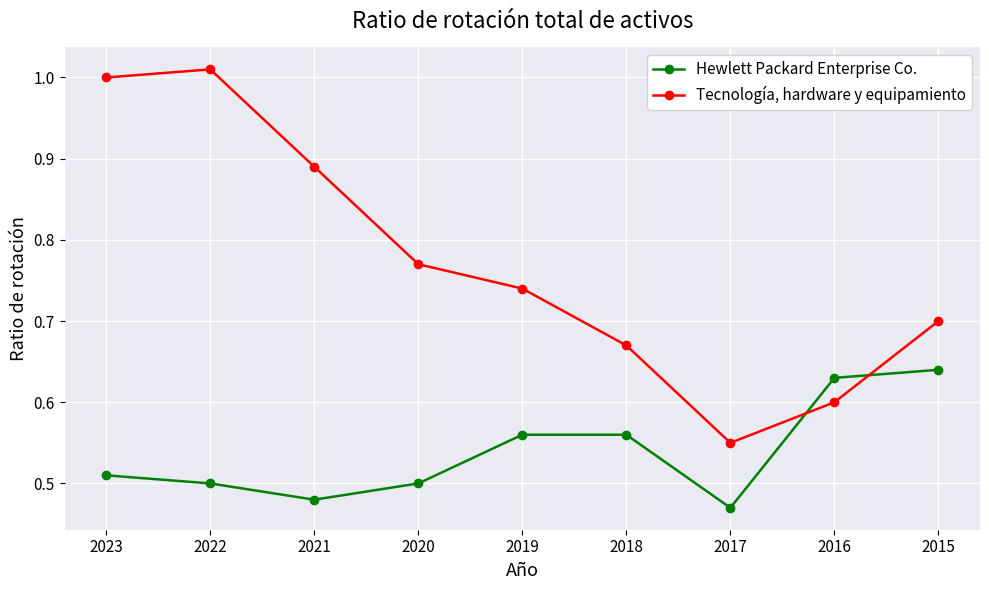

True or false: Tecnología, hardware y equipamiento has more than 1 interior local peaks.

False